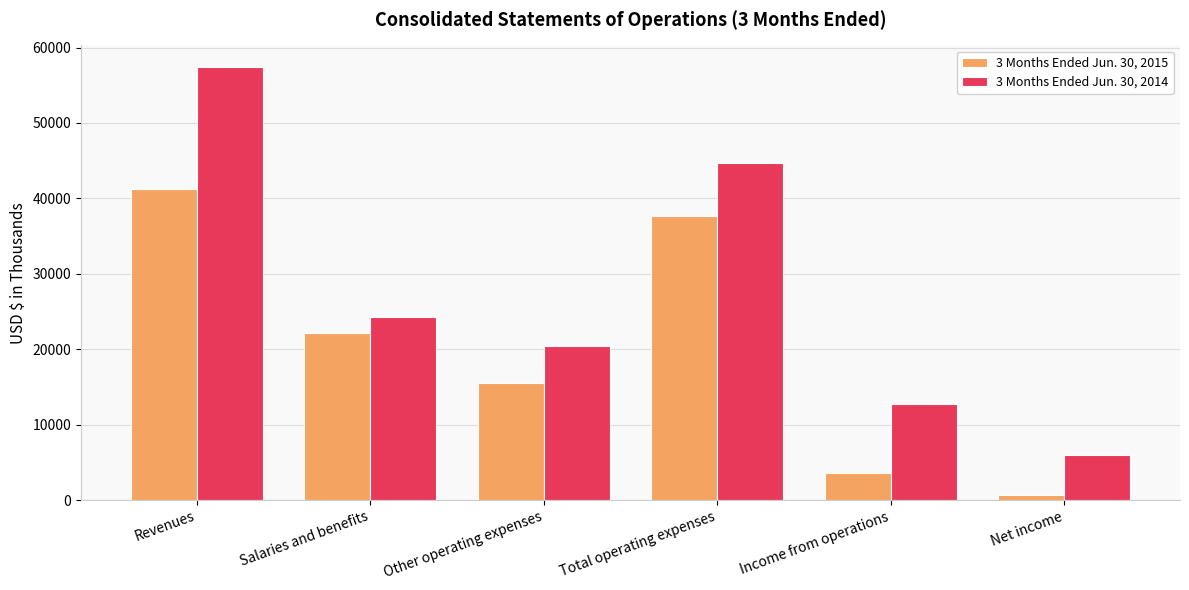

Which series has the largest range (max minus min)?

3 Months Ended Jun. 30, 2014